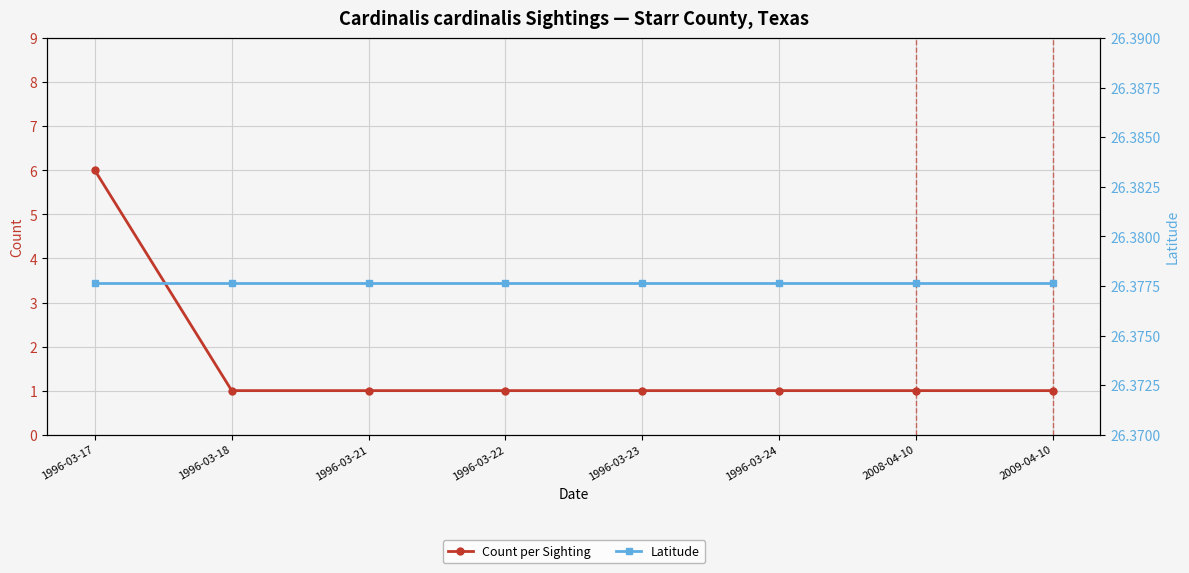

What is the difference between the maximum and minimum values in the Count per Sighting series?

5